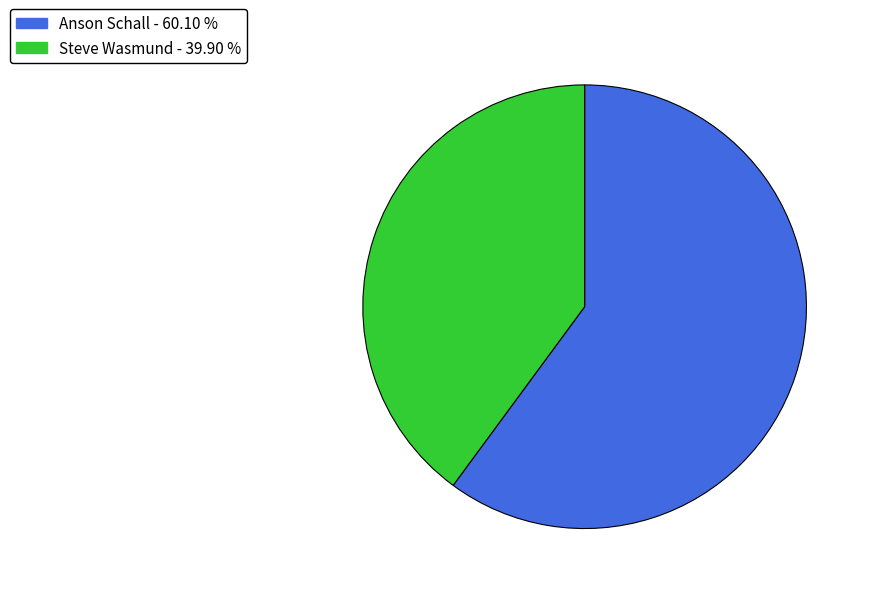

Do Anson Schall and Steve Wasmund together represent more than half of the pie?

Yes